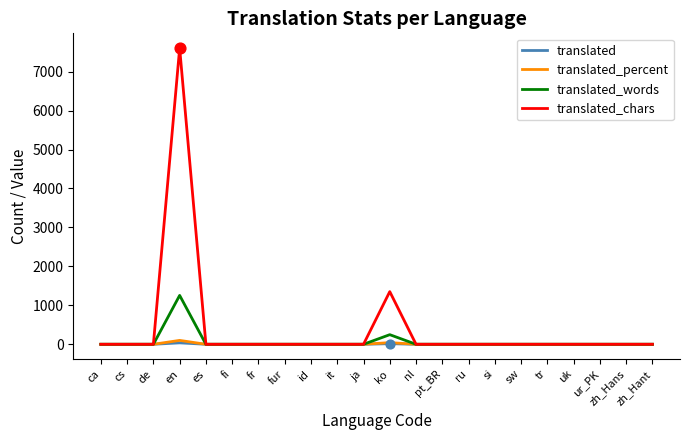

At which category is the sum across all series the highest?

en